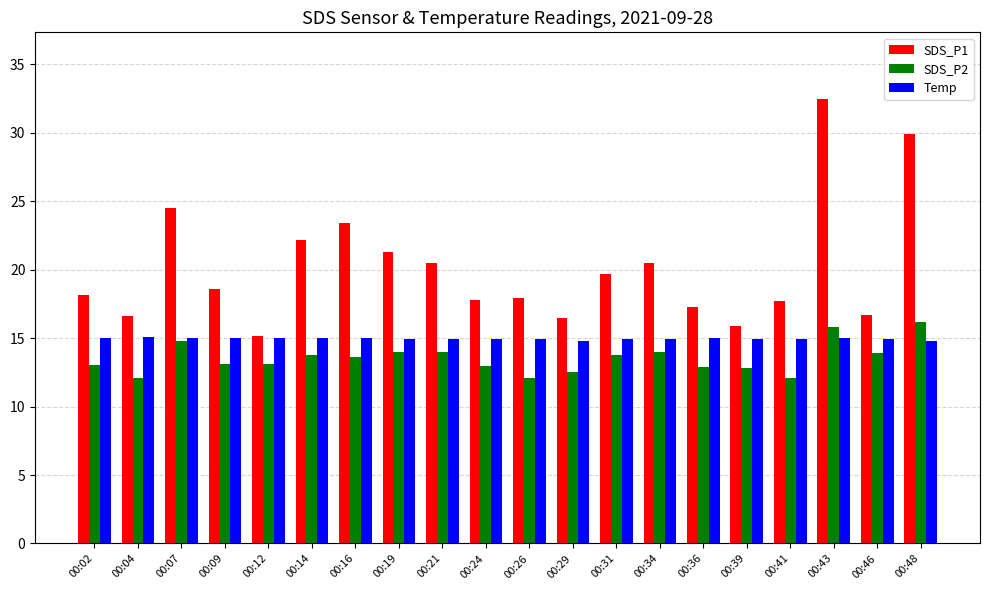

Rank the series by their average value, from lowest to highest.

SDS_P2, Temp, SDS_P1